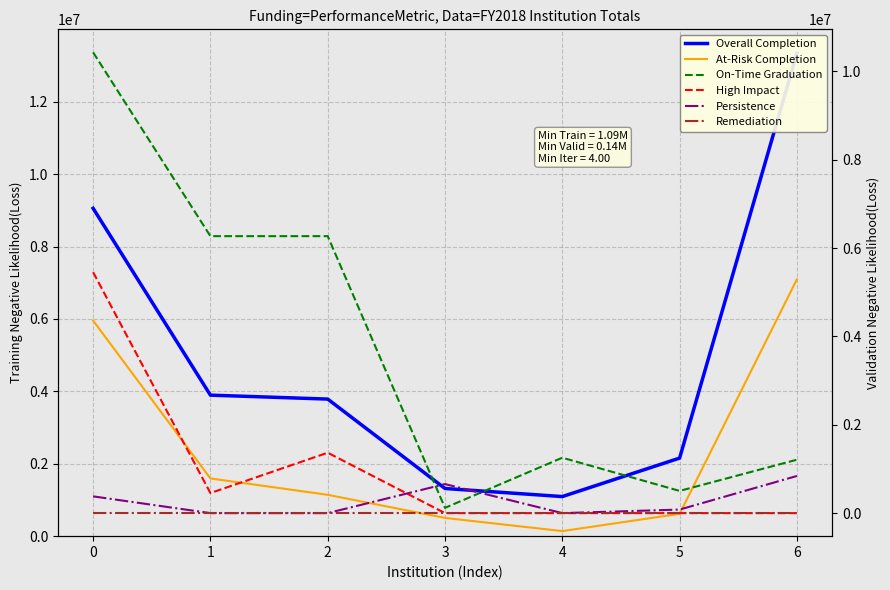

Reading right to left, list all the values displayed in this chart.

Overall Completion: 6=13339666	5=2156408	4=1093678	3=1316912	2=3786339	1=3895361	0=9055714
At-Risk Completion: 6=7093212	5=616550	4=140184	3=503624	2=1142240	1=1593944	0=5955224
On-Time Graduation: 6=1208786	5=502721	4=1253763	3=119406	2=6268815	1=6268815	0=10428124
High Impact: 6=0	5=0	4=0	3=0	2=1367095	1=454275	0=5452807
Persistence: 6=840852	5=80298	4=0	3=657380	2=0	1=0	0=379382
Remediation: 6=0	5=0	4=0	3=0	2=0	1=0	0=0